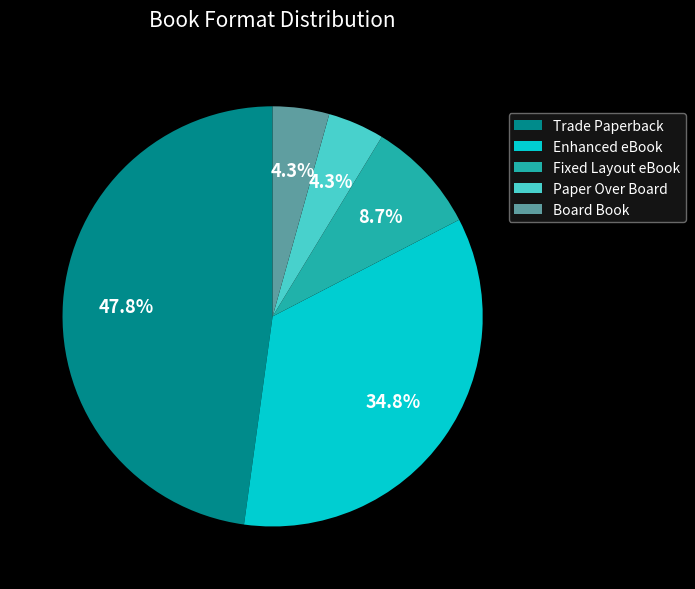

Count the number of slices in the pie.

5